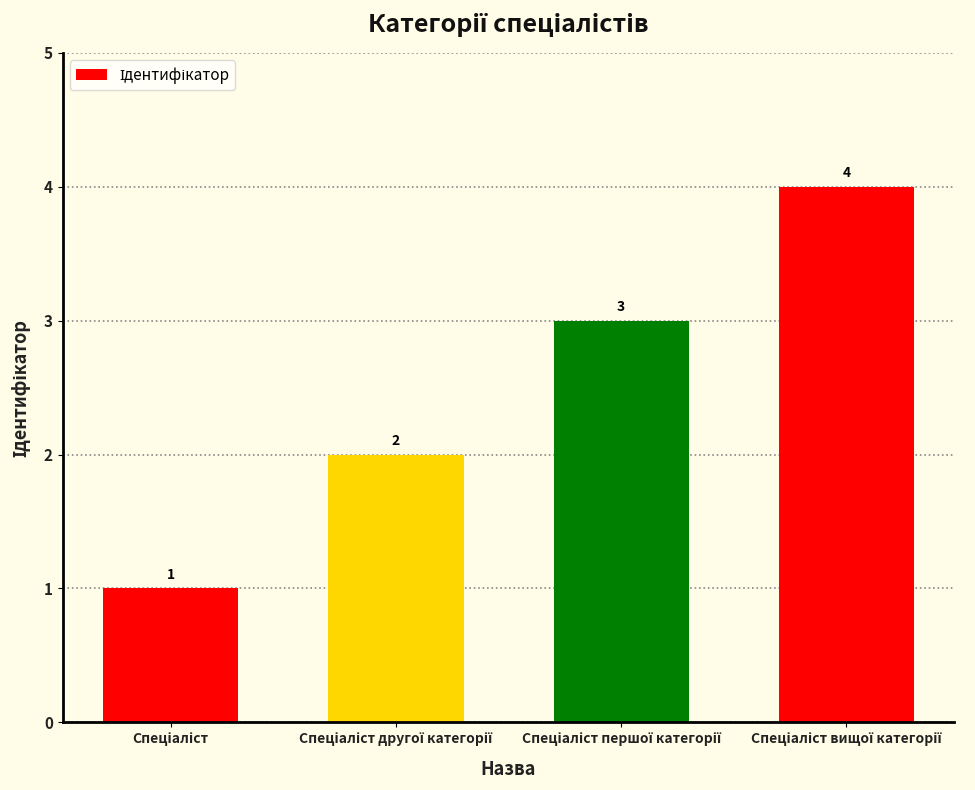

What is the value of the 2nd bar from the left?

2